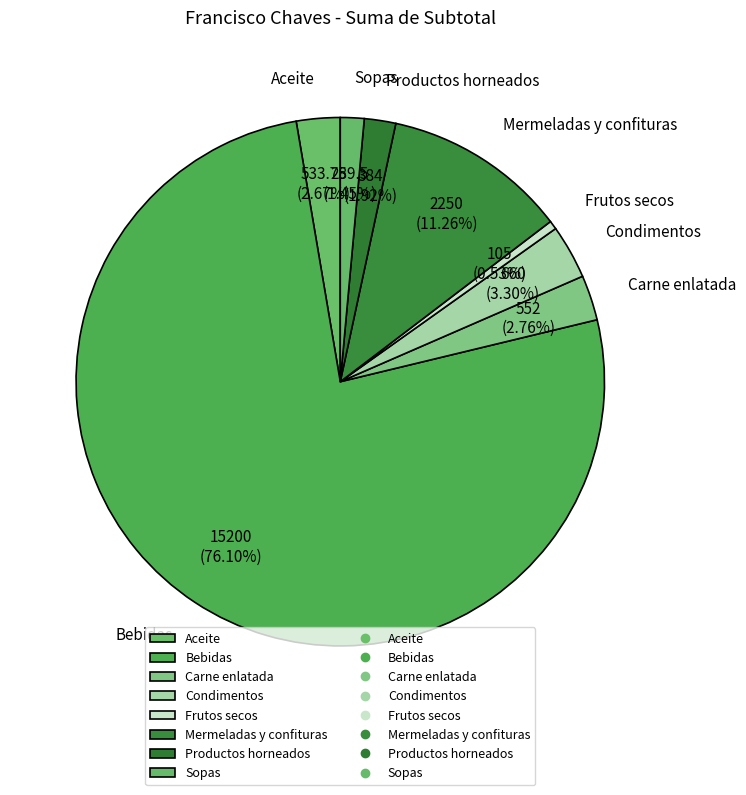

To the nearest percent, what is the combined percentage of Mermeladas y confituras and Carne enlatada?

14%